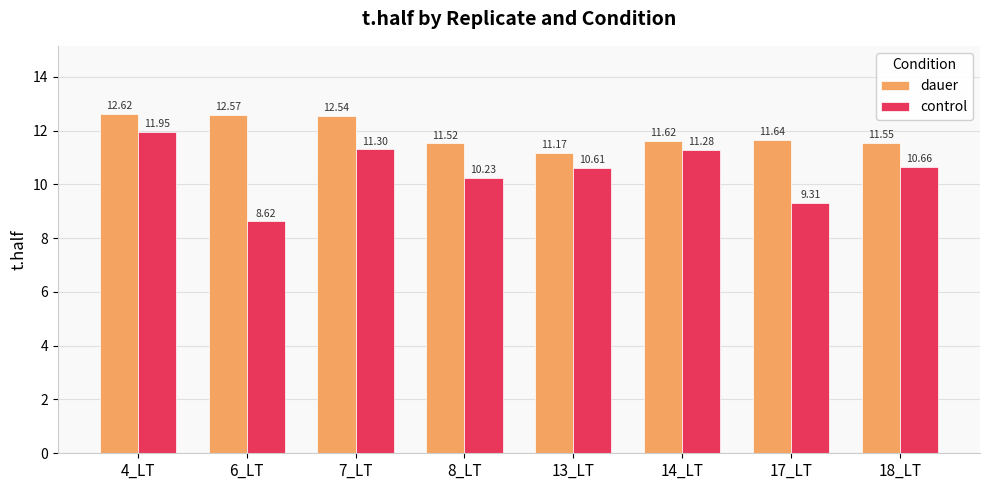

What position from the right is 8_LT?

5